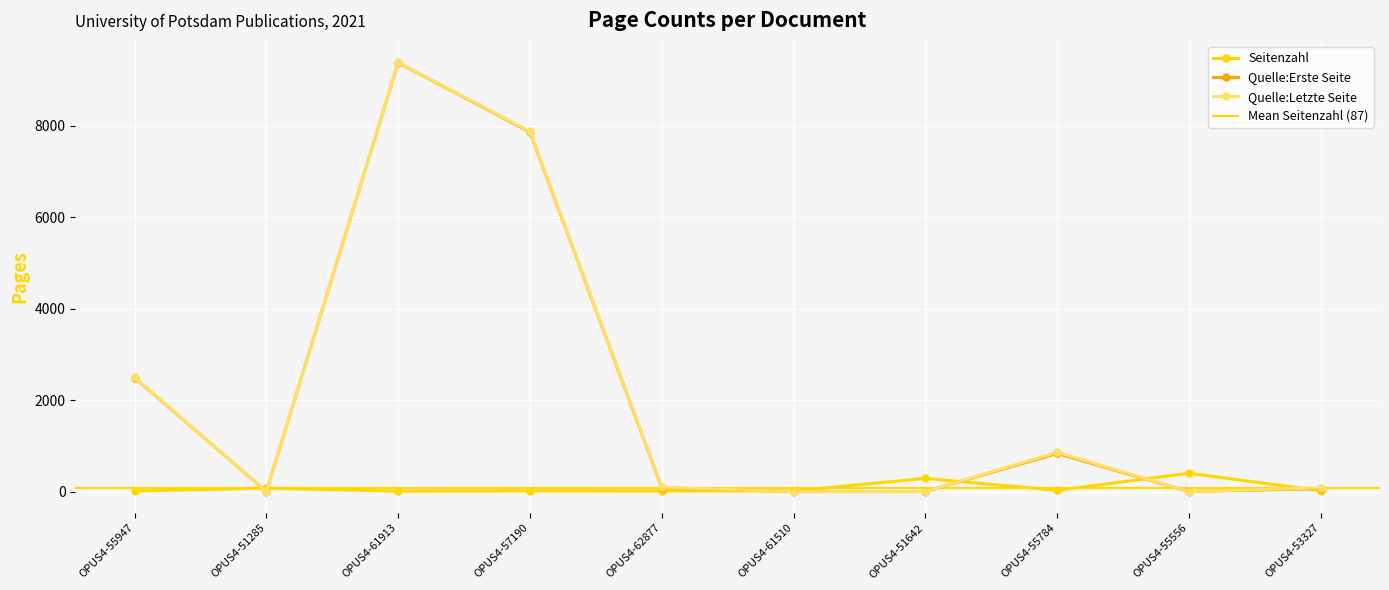

True or false: Quelle:Erste Seite and Quelle:Letzte Seite intersect in this chart.

False